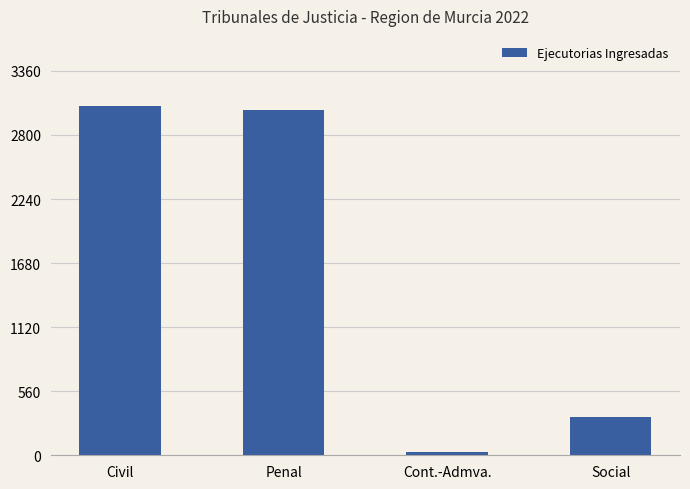

Reading left to right, extract all data points from this chart.

3055	3015	26	337